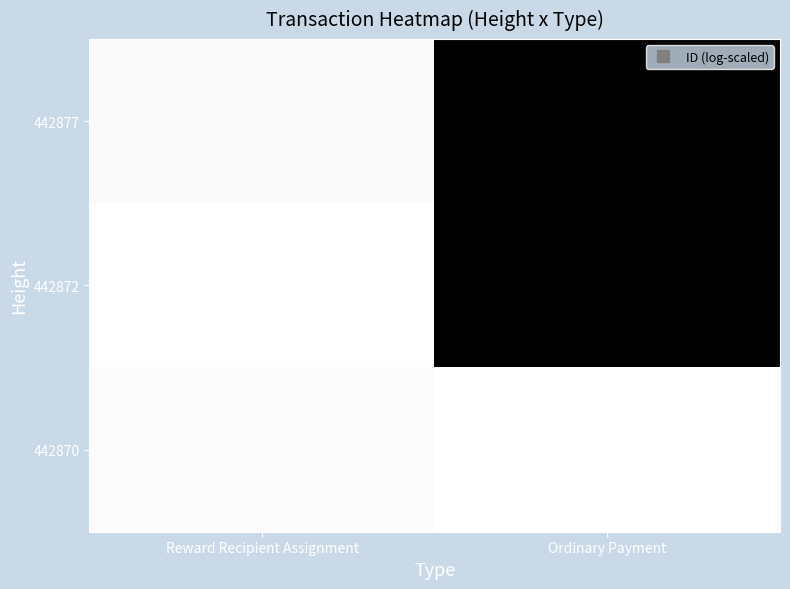

At Ordinary Payment, list the series in order from largest to smallest.

442870, 442877, 442872